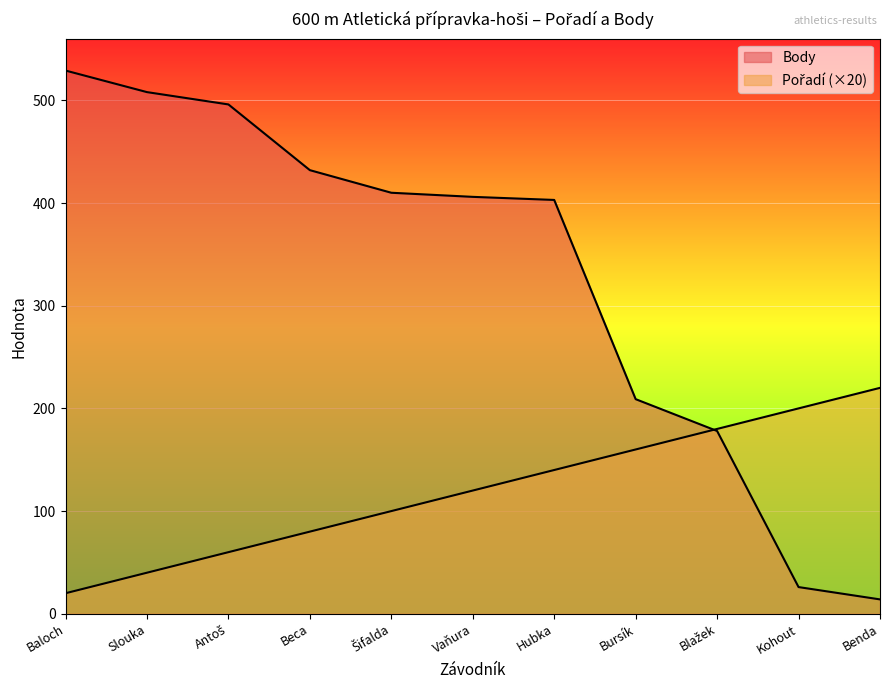

Is it true that Pořadí equals 185 at Vaňura?

False